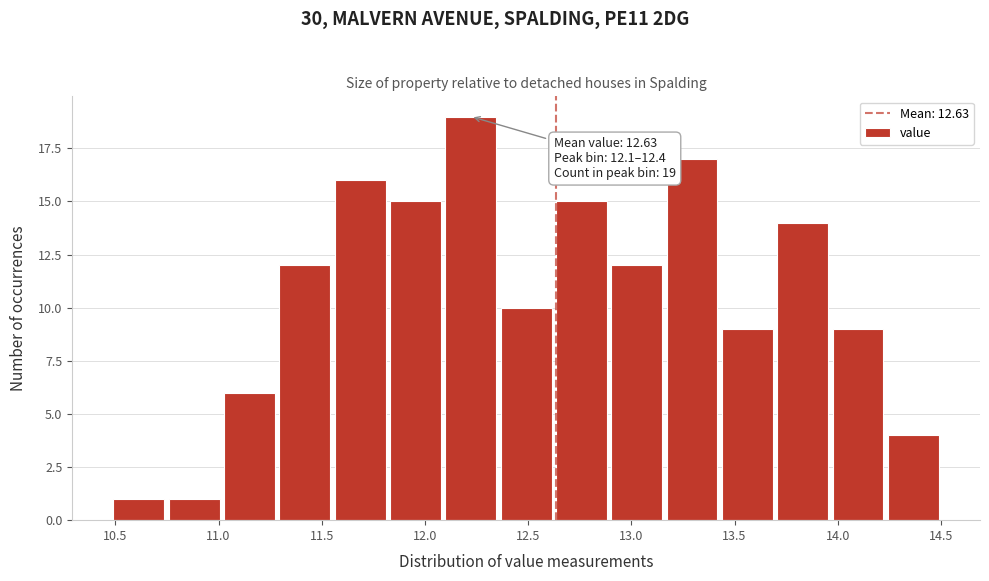

Which range on the x-axis has the tallest bar?

12.10 to 12.35